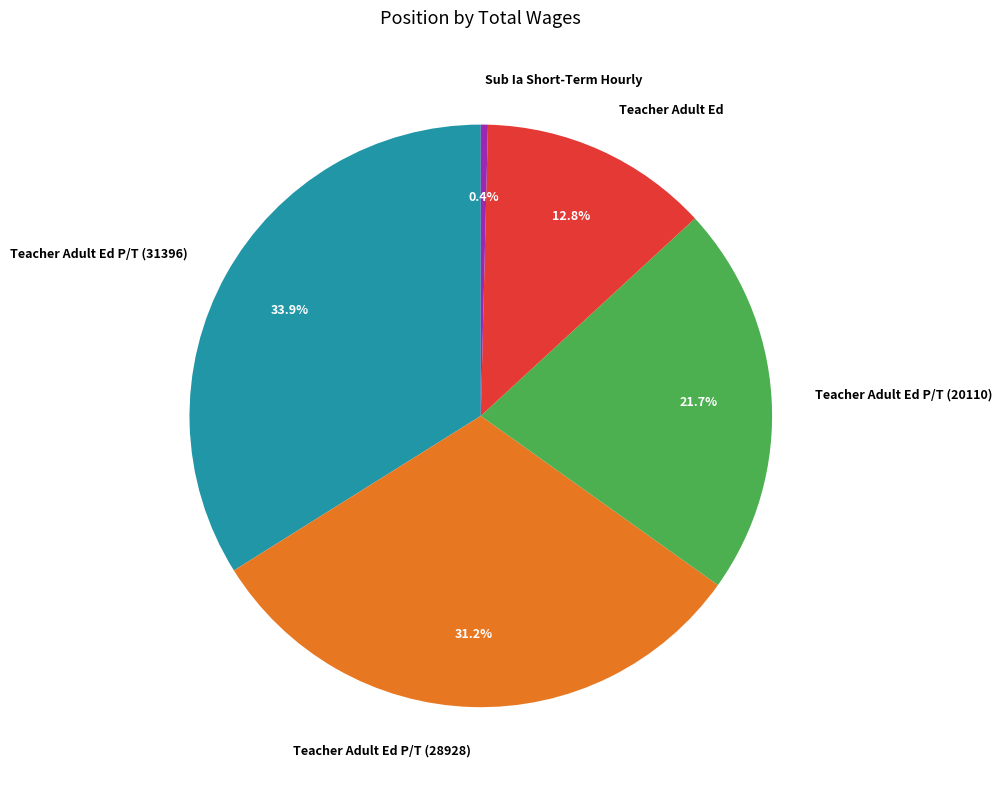

Rank the categories by value from highest to lowest.

Teacher Adult Ed P/T (31396), Teacher Adult Ed P/T (28928), Teacher Adult Ed P/T (20110), Teacher Adult Ed, Sub Ia Short-Term Hourly